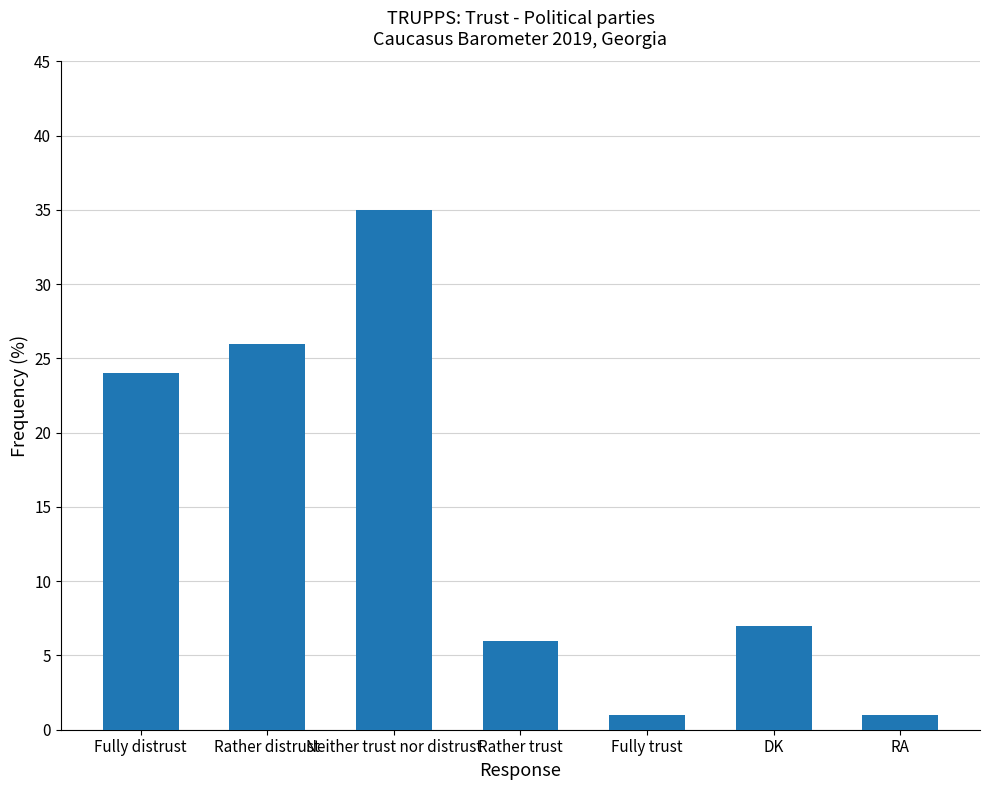

What is the ratio of the value at Neither trust nor distrust to the value at Rather distrust?

1.3